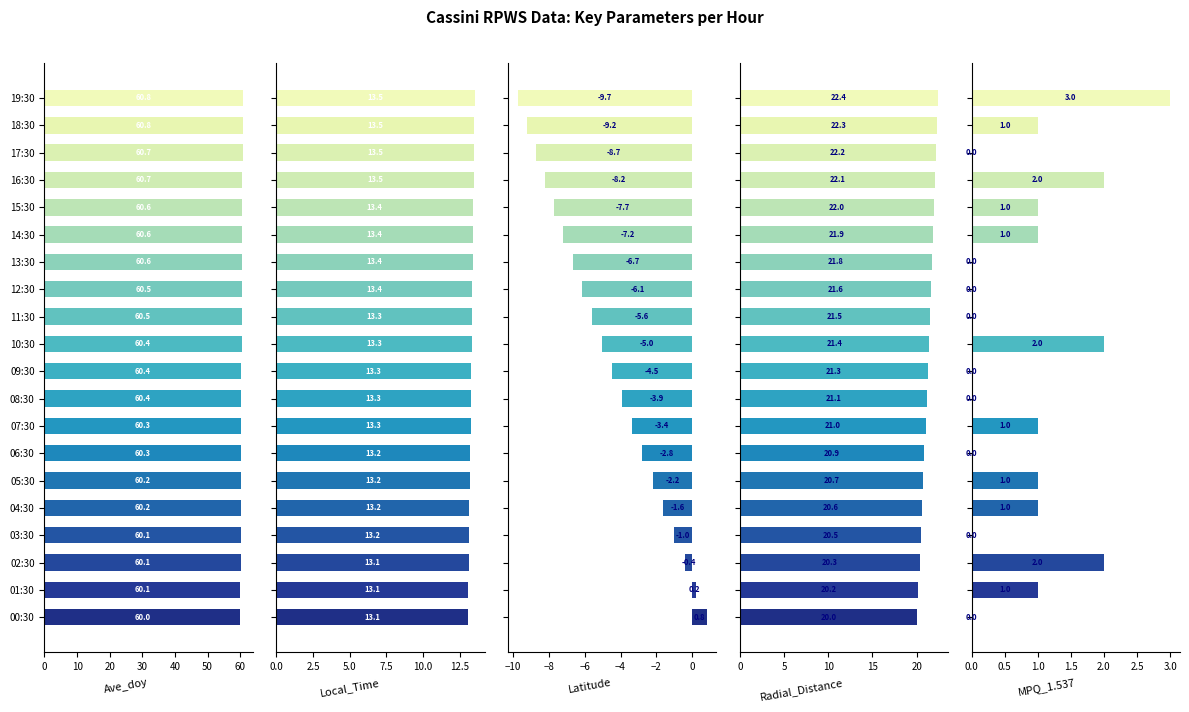

What is the total value across all series at 16?

90.0